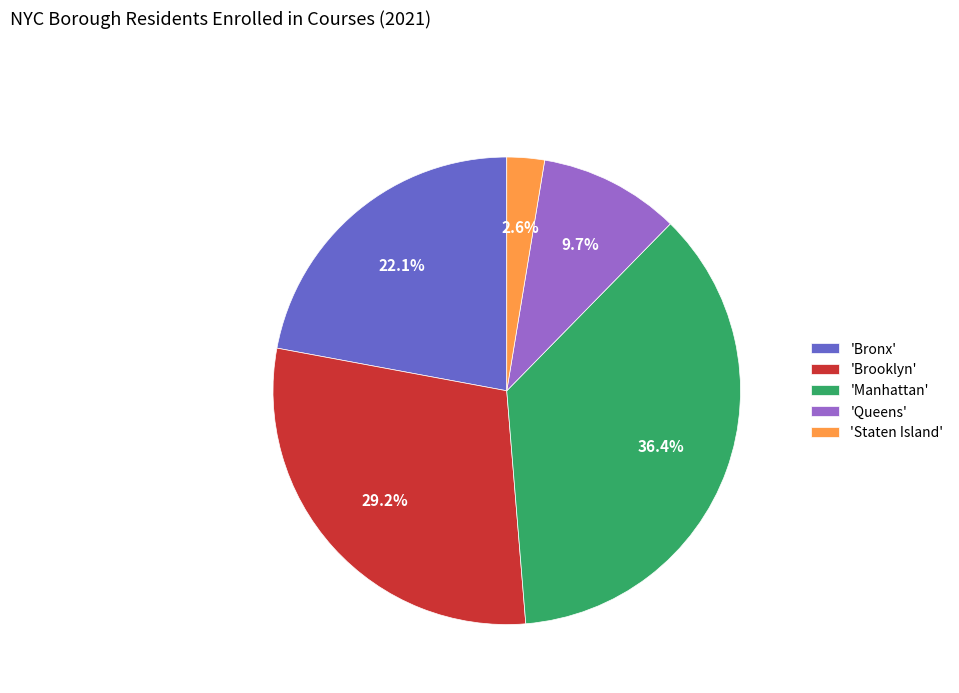

Count the number of slices in the pie.

5